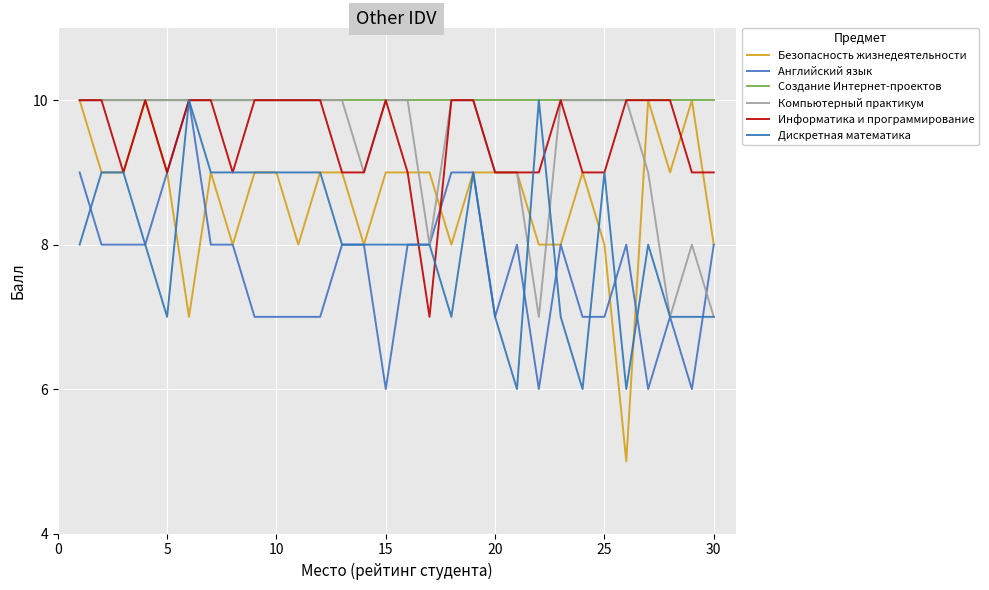

Does the chart have visible grid lines?

Yes